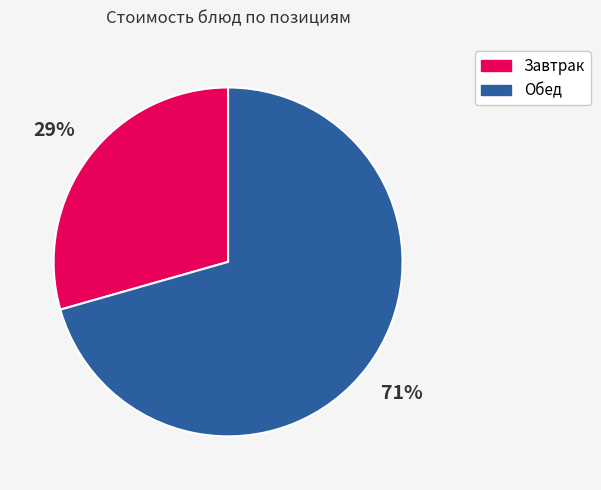

Is there any slice that represents more than half of the pie?

Yes